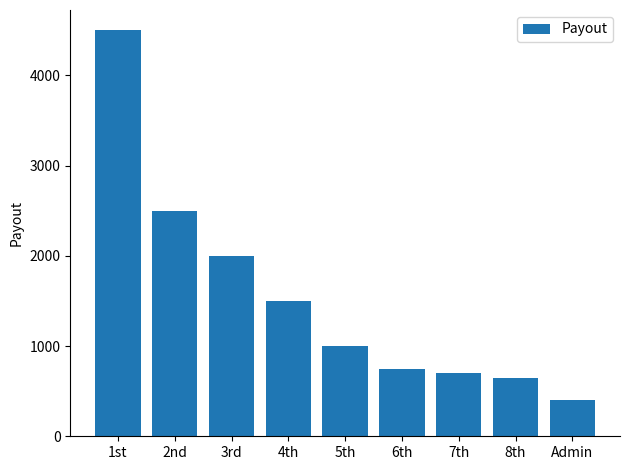

What is the smallest value displayed?

400